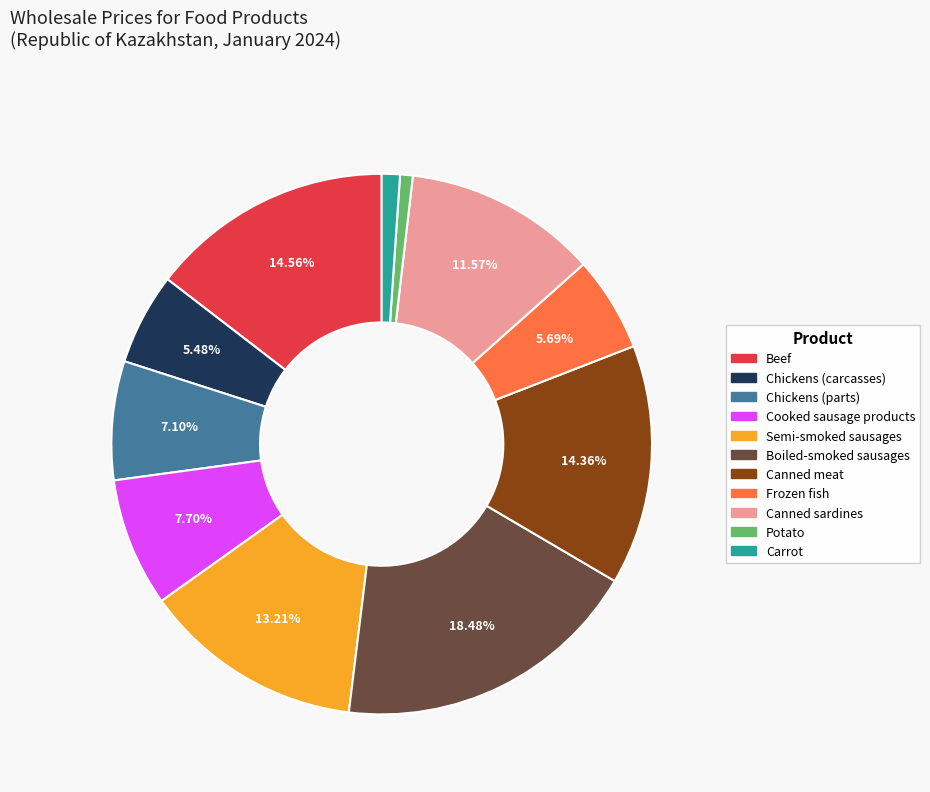

To the nearest percent, what is the average slice percentage?

9%